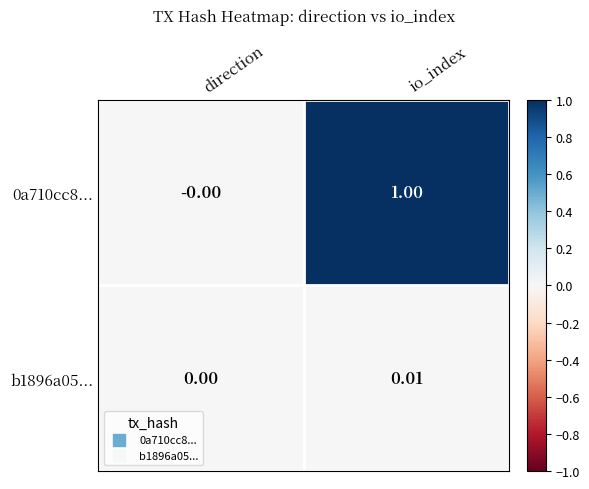

Where is b1896a05... nearest to the value 0?

direction